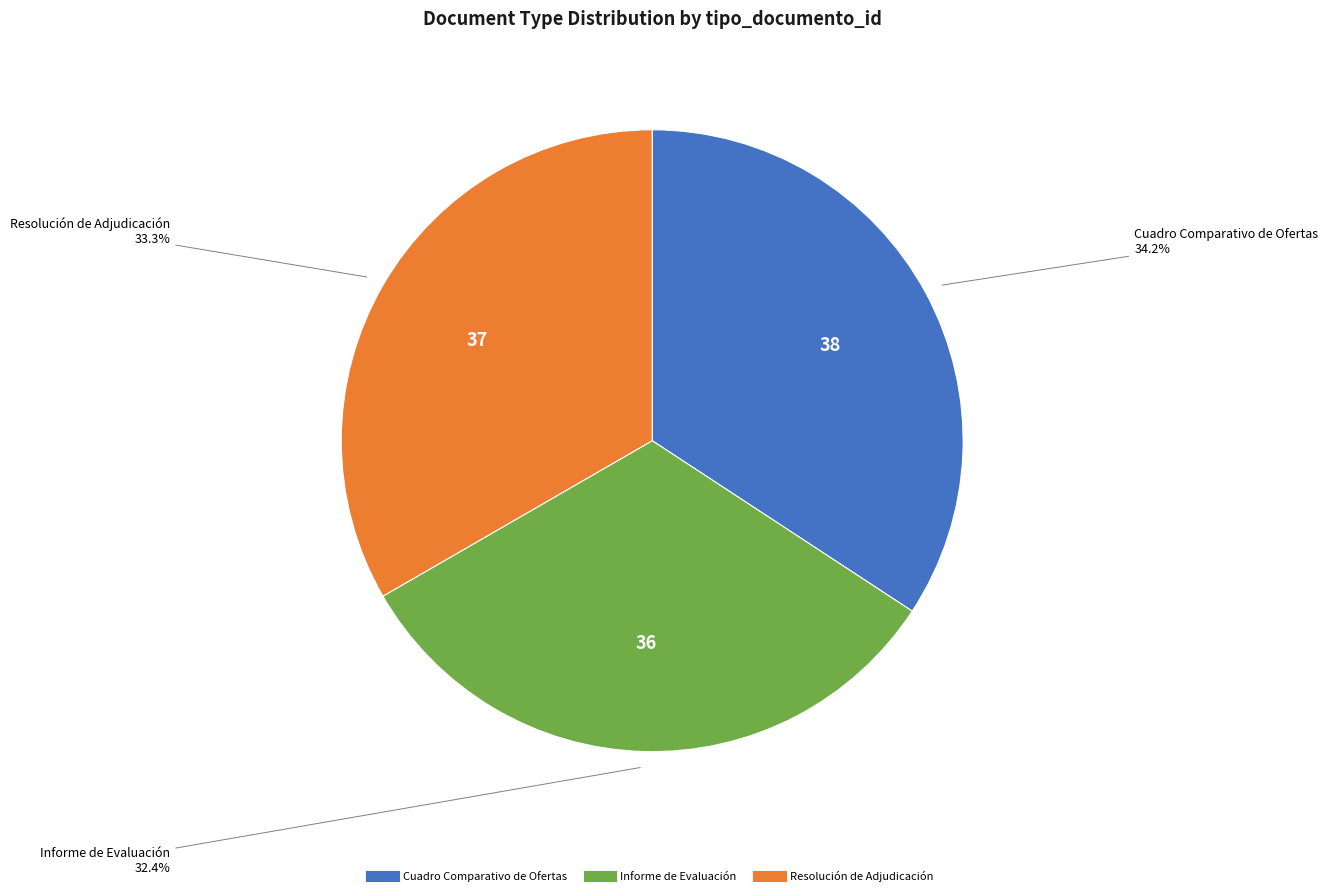

Is Resolución de Adjudicación the majority of the pie?

No